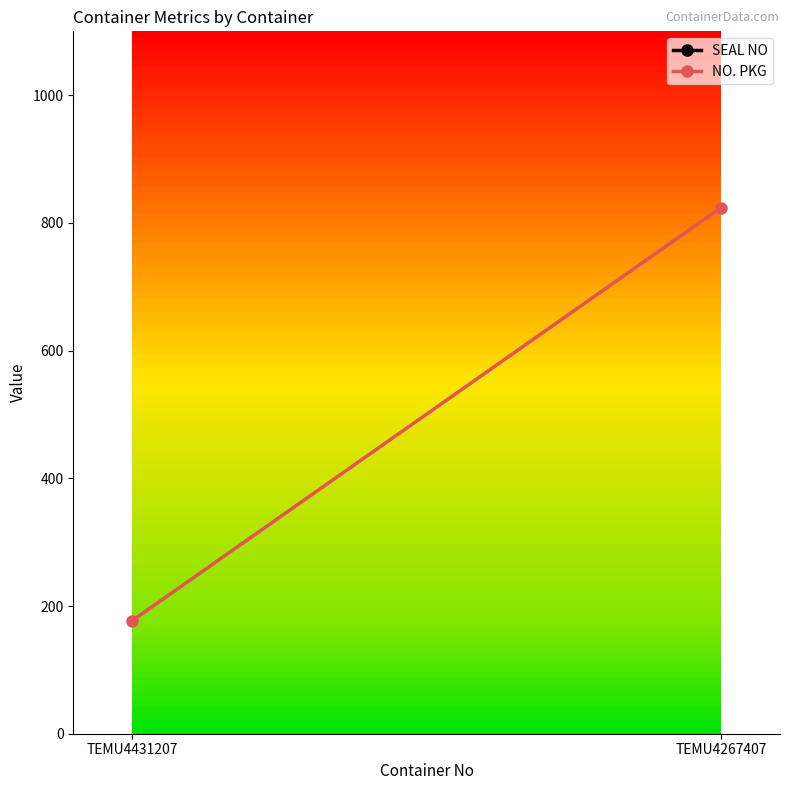

Is this an area chart (filled region under the line)?

No